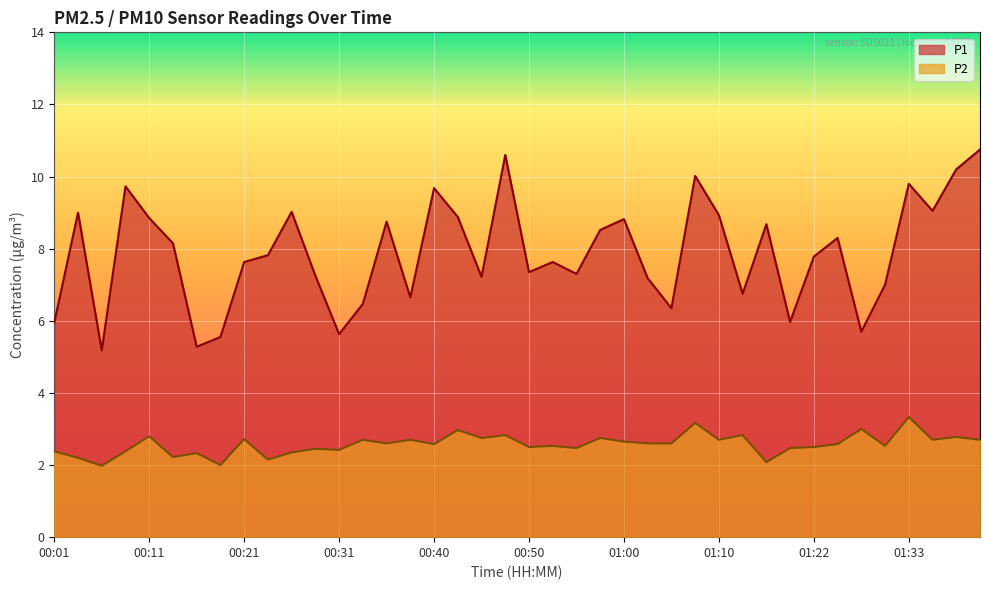

What is the value of the P2 point at the 8th from the left?

2.0